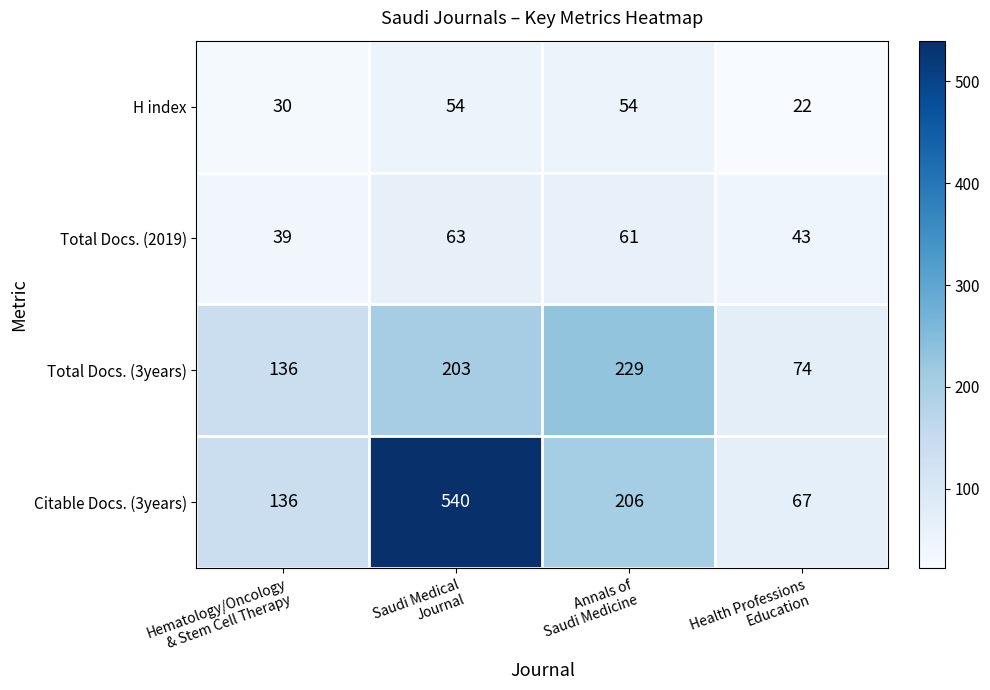

How many Total Docs. (3years) values are between 136 and 229?

3